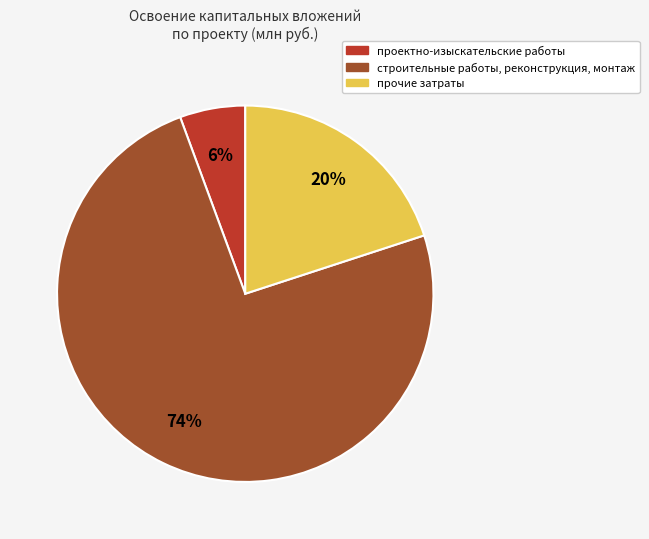

How many segments does this pie chart have?

3